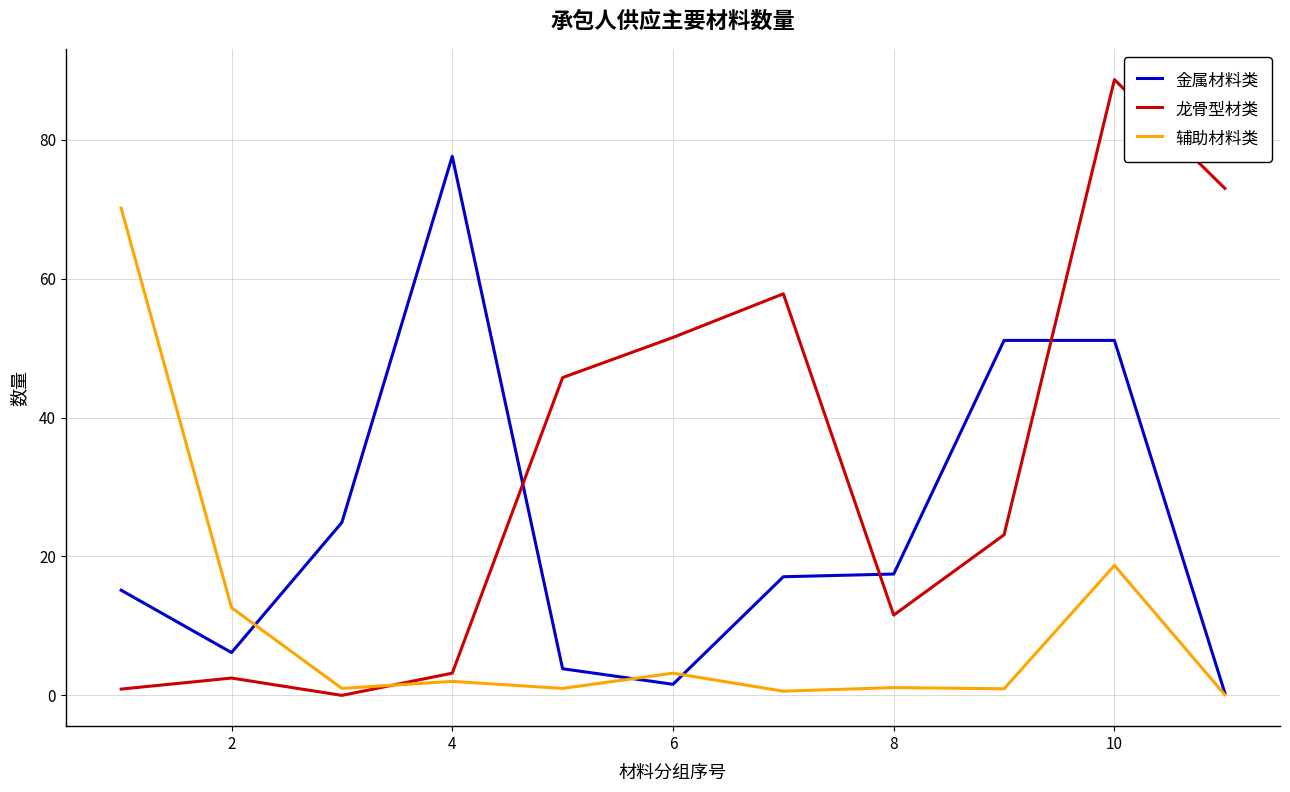

Does the chart display data point markers on the line(s)?

No